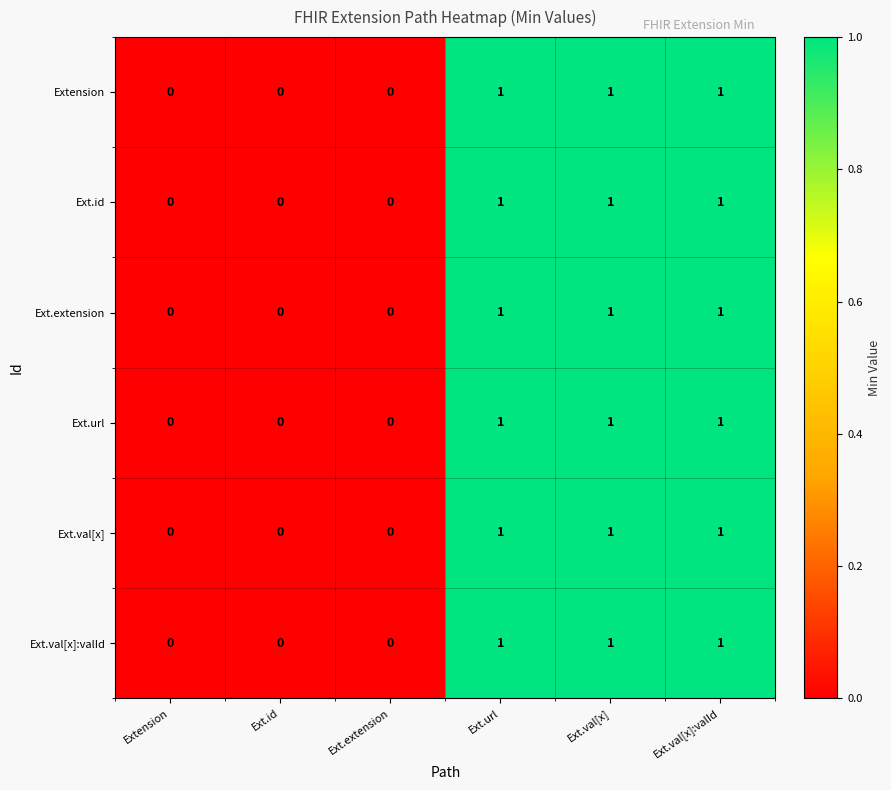

The value of Extension at Extension is 0. True or false?

True